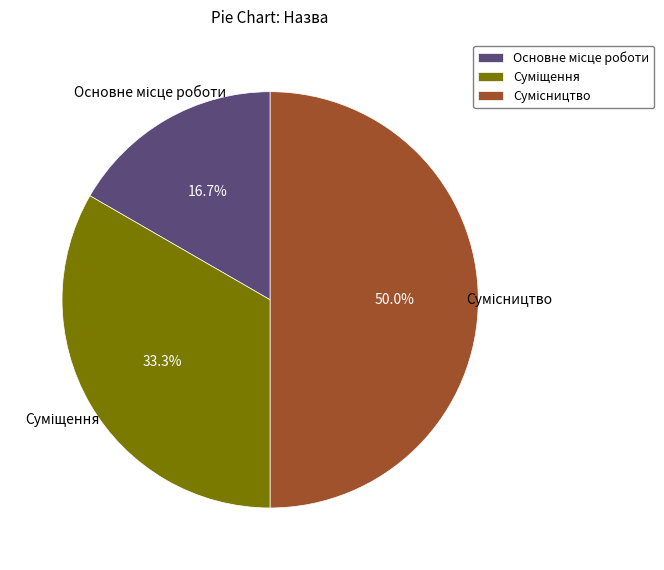

Which has a higher value, Основне місце роботи or Суміщення?

Суміщення